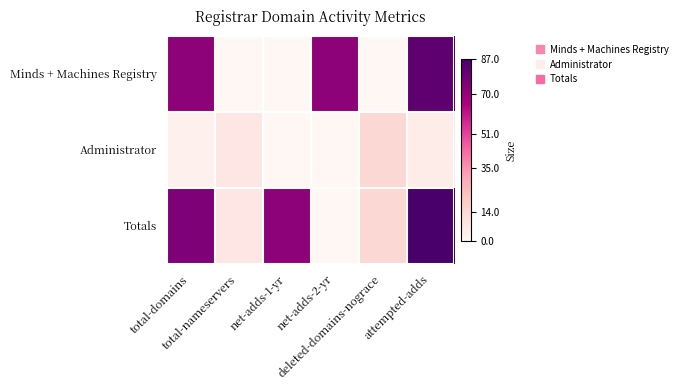

Reading left to right, extract all data points from this chart.

Minds + Machines Registry: total-domains=72	total-nameservers=0	net-adds-1-yr=0	net-adds-2-yr=72	deleted-domains-nograce=0	attempted-adds=82
Administrator: total-domains=3	total-nameservers=8	net-adds-1-yr=0	net-adds-2-yr=0	deleted-domains-nograce=14	attempted-adds=5
Totals: total-domains=75	total-nameservers=8	net-adds-1-yr=72	net-adds-2-yr=0	deleted-domains-nograce=14	attempted-adds=87